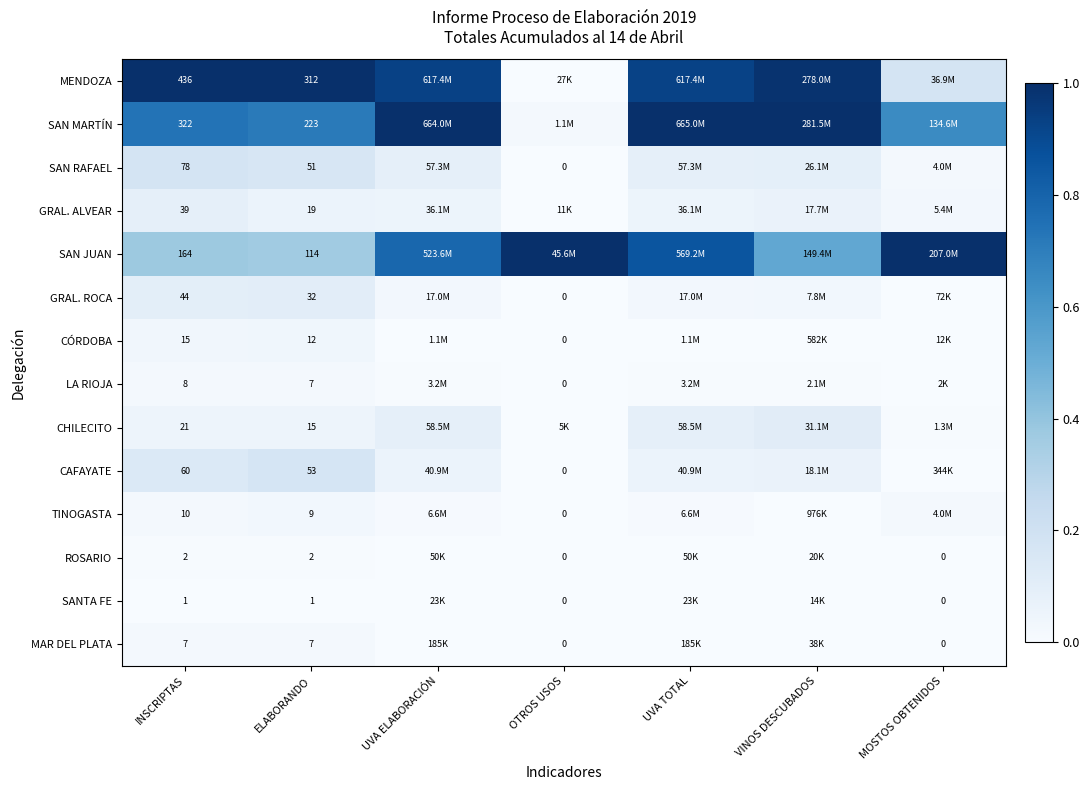

Rank the series at INSCRIPTAS from lowest to highest value.

SANTA FE, ROSARIO, MAR DEL PLATA, LA RIOJA, TINOGASTA, CÓRDOBA, CHILECITO, GRAL. ALVEAR, GRAL. ROCA, CAFAYATE, SAN RAFAEL, SAN JUAN, SAN MARTÍN, MENDOZA